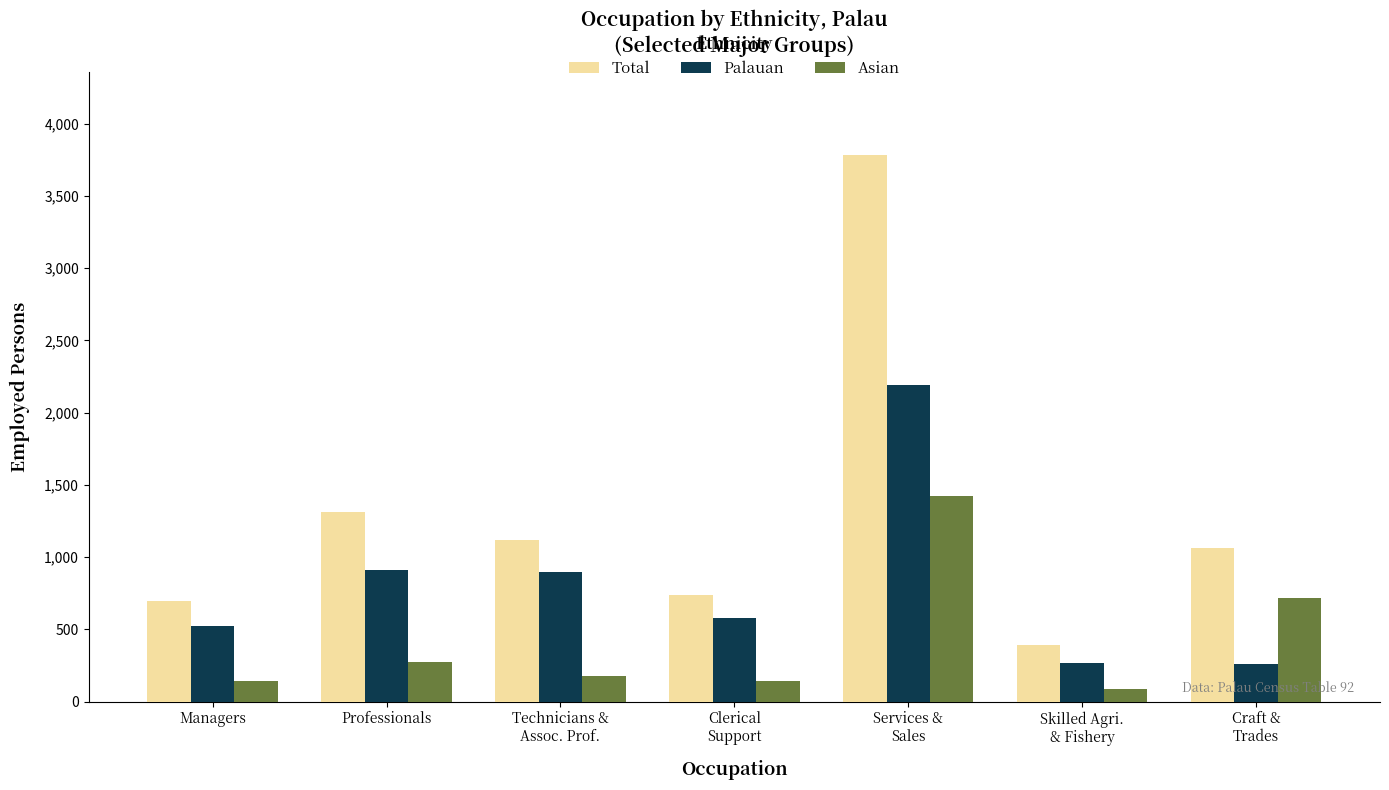

Is the value of Total at Technicians &
Assoc. Prof. greater than the value of Palauan at Professionals?

Yes